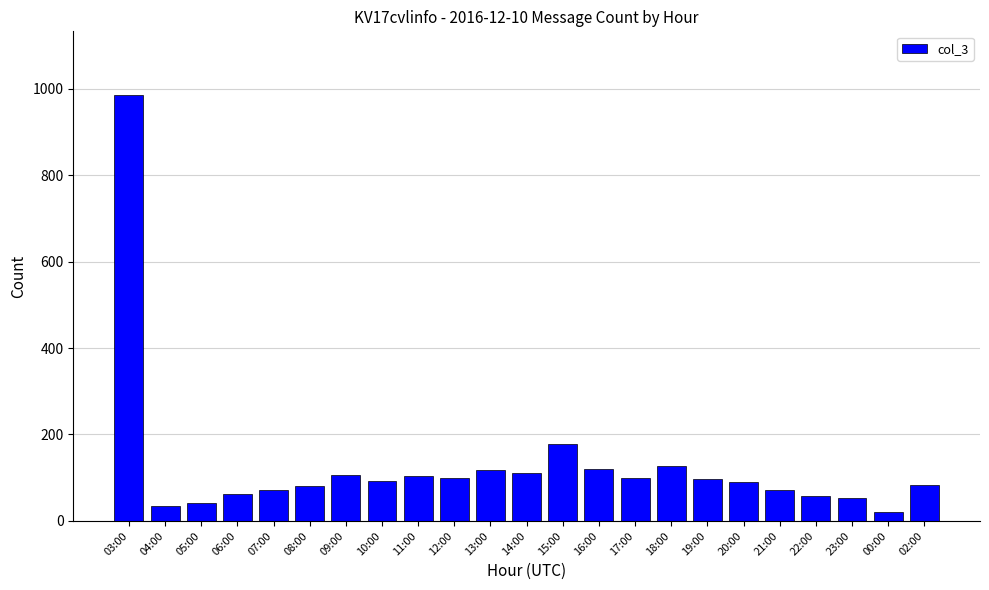

What position from the left is 22:00?

20